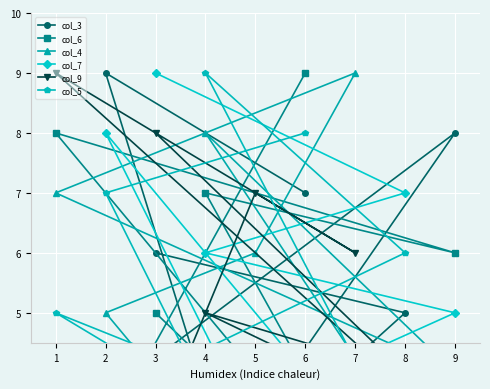

The value of col_5 at 0 is 7. True or false?

False